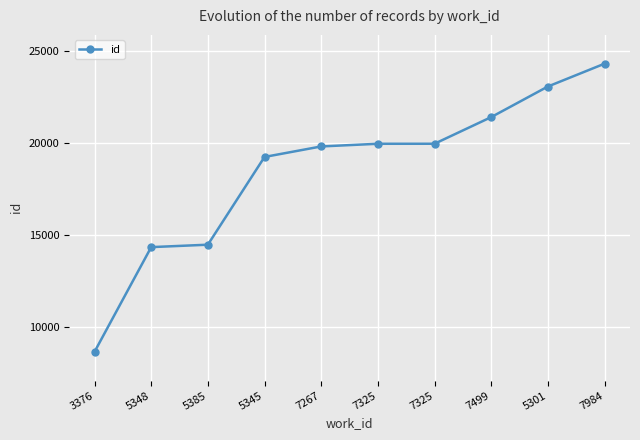

What is the maximum value shown in the chart?

24302